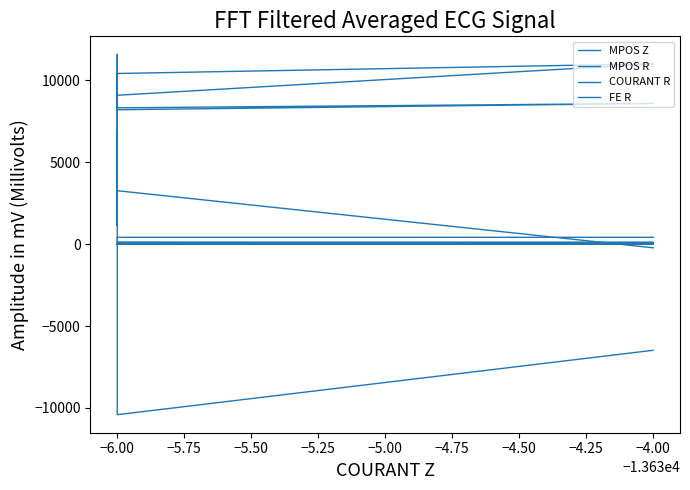

At which category does MPOS Z reach its first local peak?

−6.00